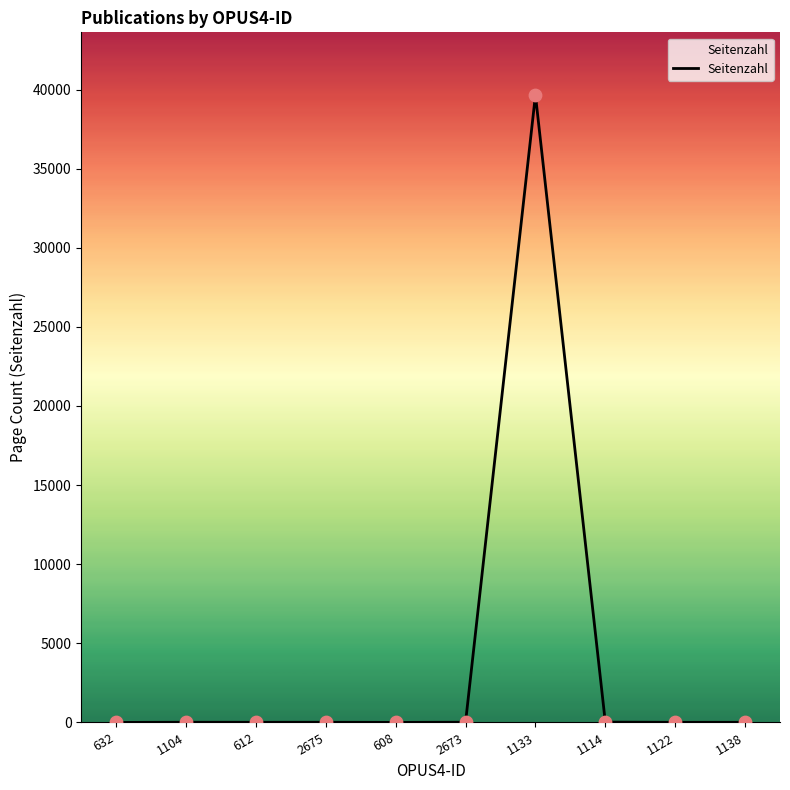

What is the change in value from 1104 to 1122?

-5